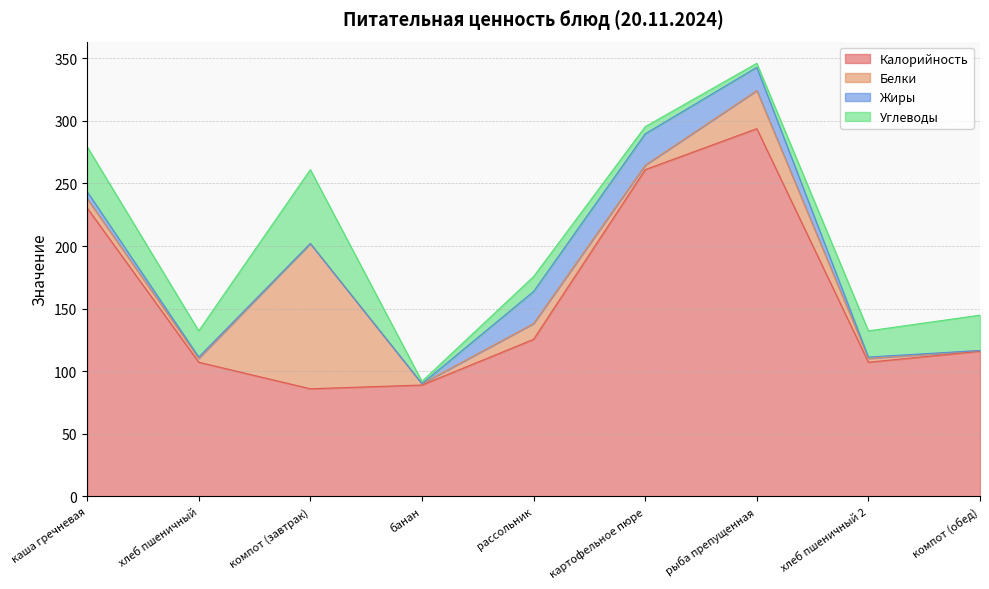

How many lines are shown in the chart?

4